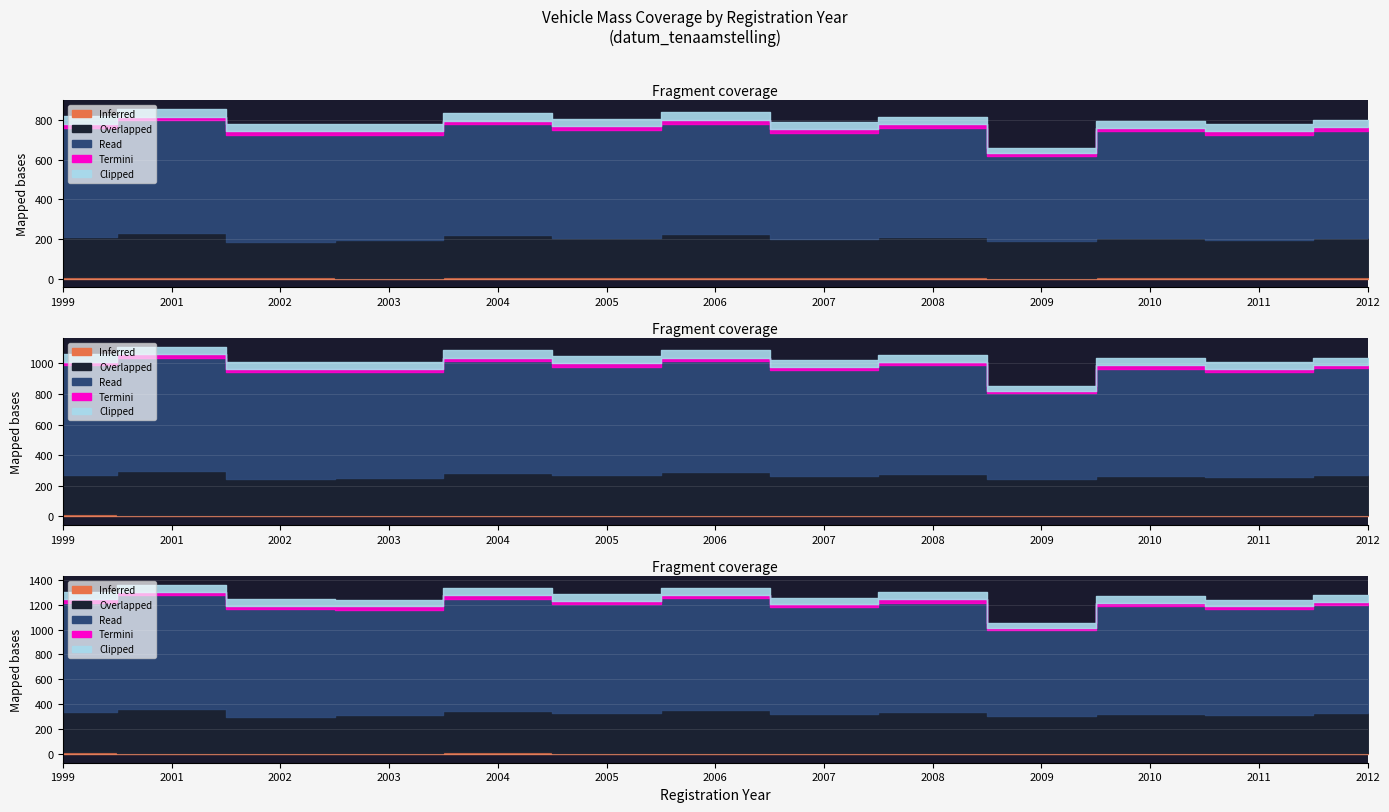

Between 2003 and 2005, which is larger?

2005